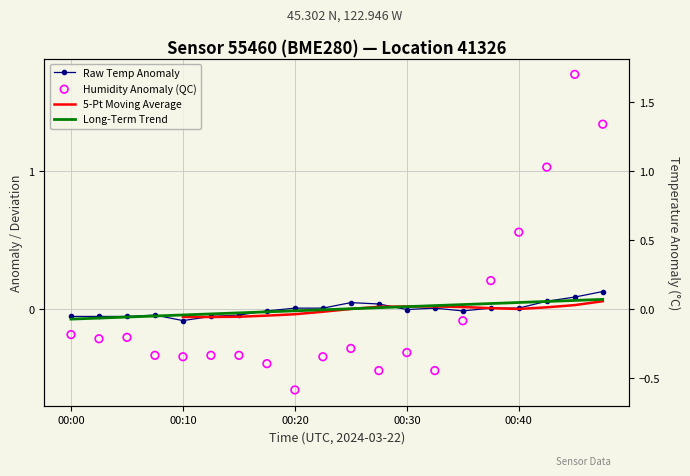

Which series has the largest total across all categories?

Humidity Anomaly (QC)